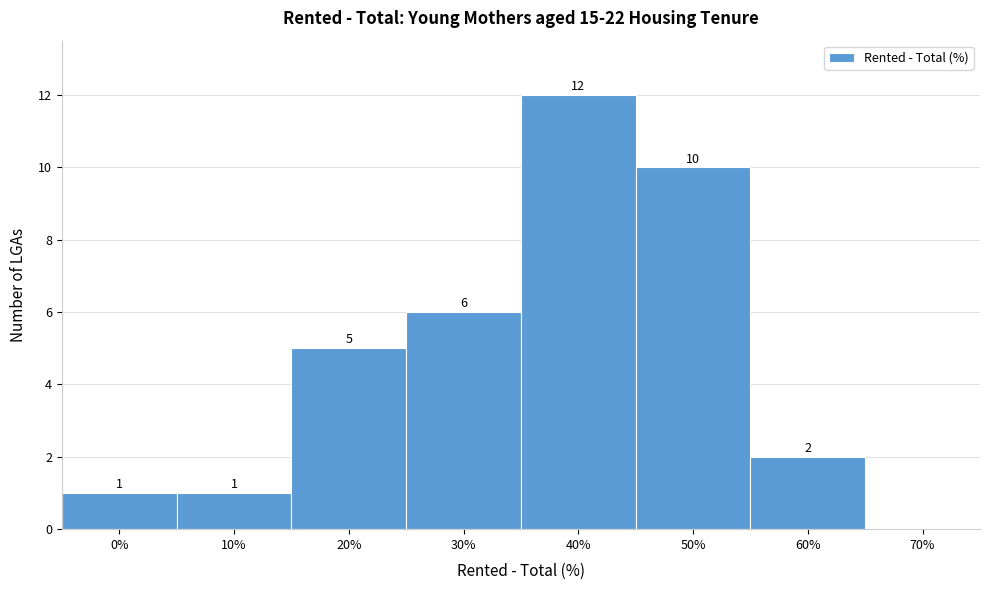

Reading left to right, what are all the values shown in this chart?

0%=1	10%=1	20%=5	30%=6	40%=12	50%=10	60%=2	70%=0